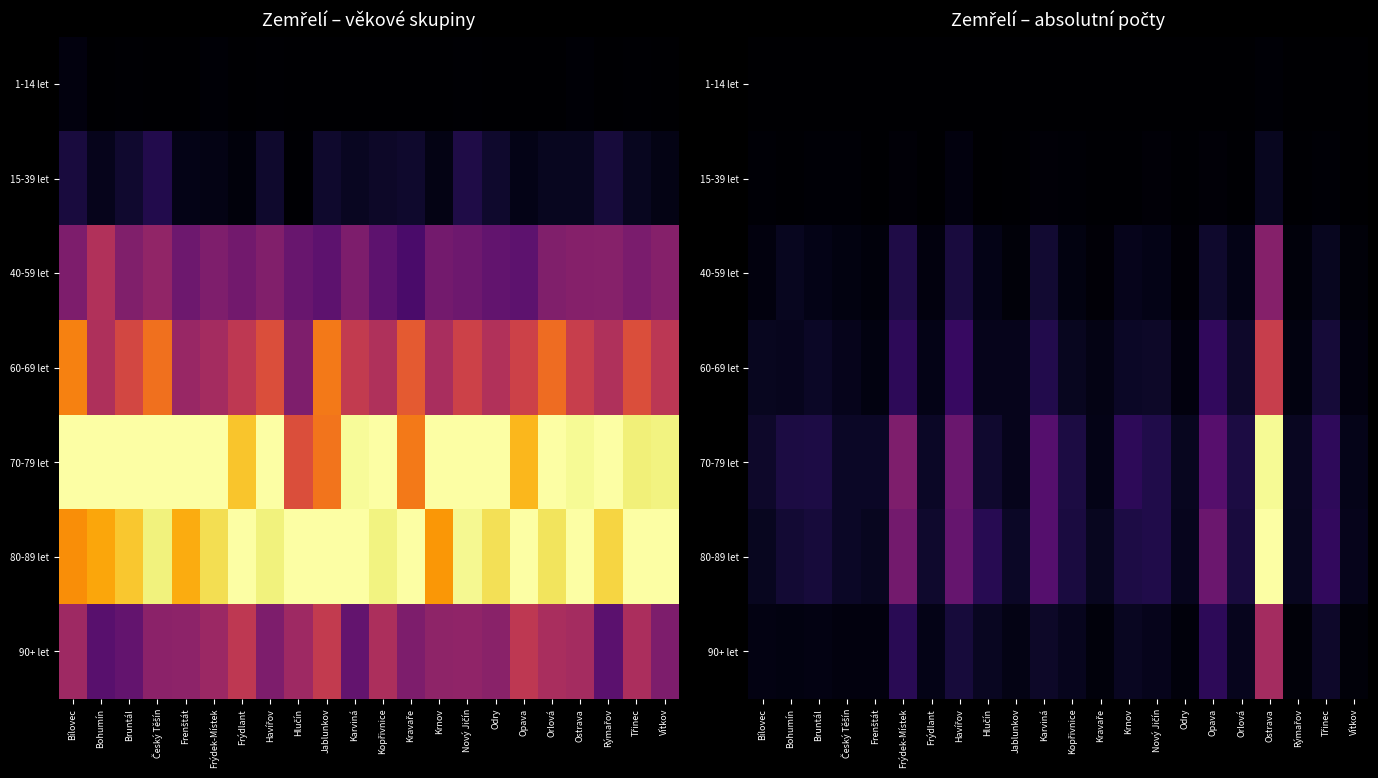

Which has a higher value, Frýdek-Místek or Kopřivnice?

Frýdek-Místek